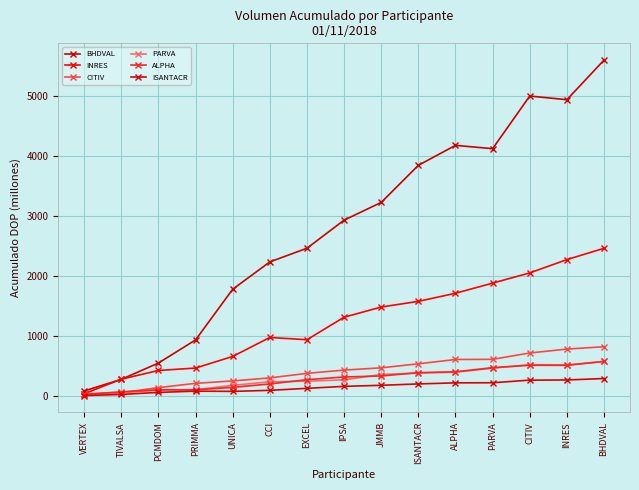

What is the approximate value of BHDVAL at TIVALSA?

271.4